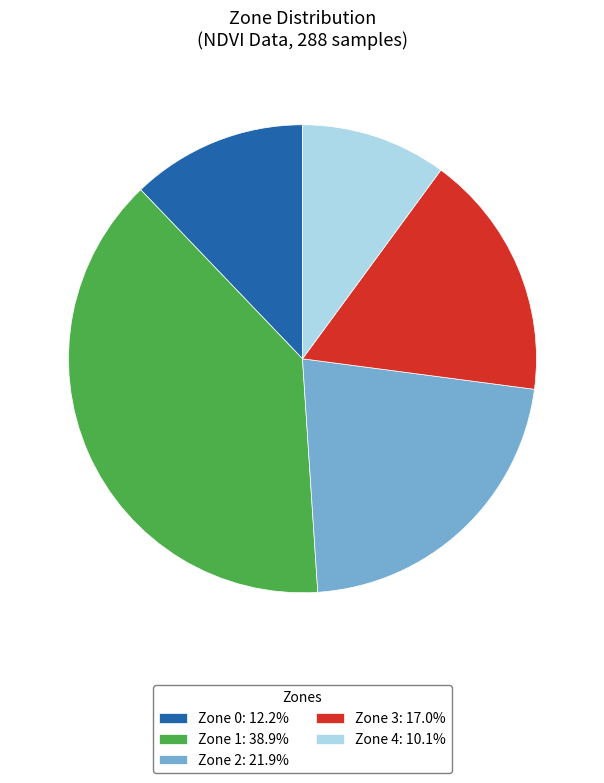

Does any single category account for the majority?

No